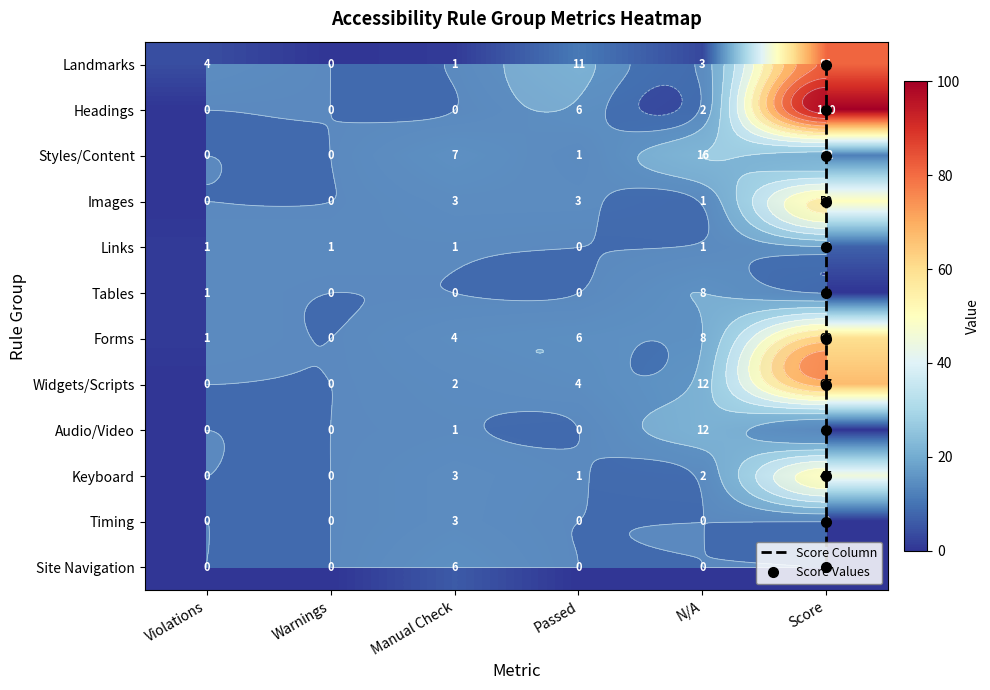

How many data points in Forms are above 6?

2